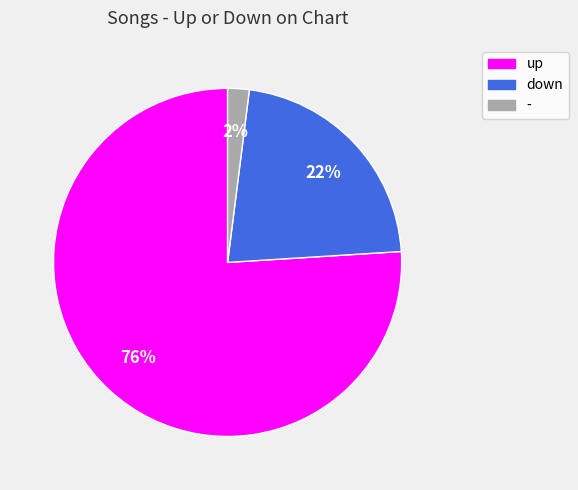

To the nearest percent, what is the average slice percentage?

33%